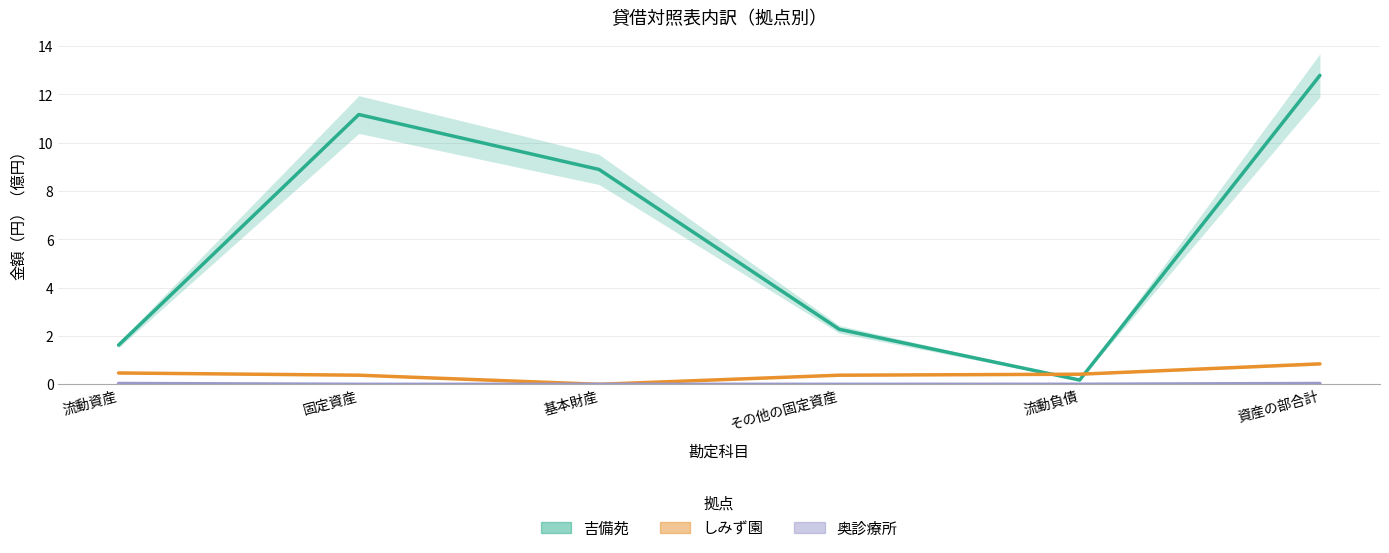

Which series has the largest total across all categories?

吉備苑